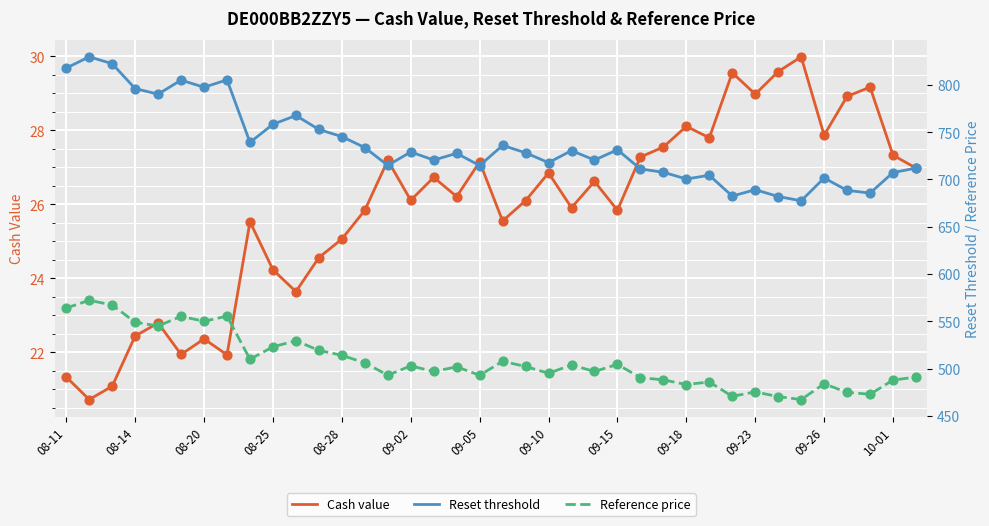

True or false: Cash value has a value of 29.0 at 09-23.

True